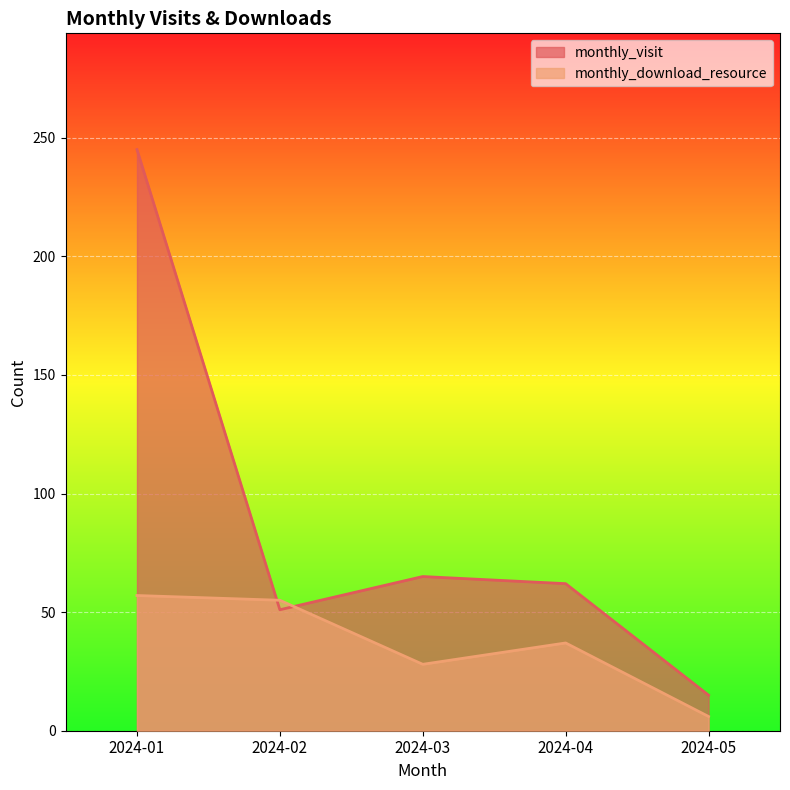

How many values in the monthly_download_resource series are below 37?

2